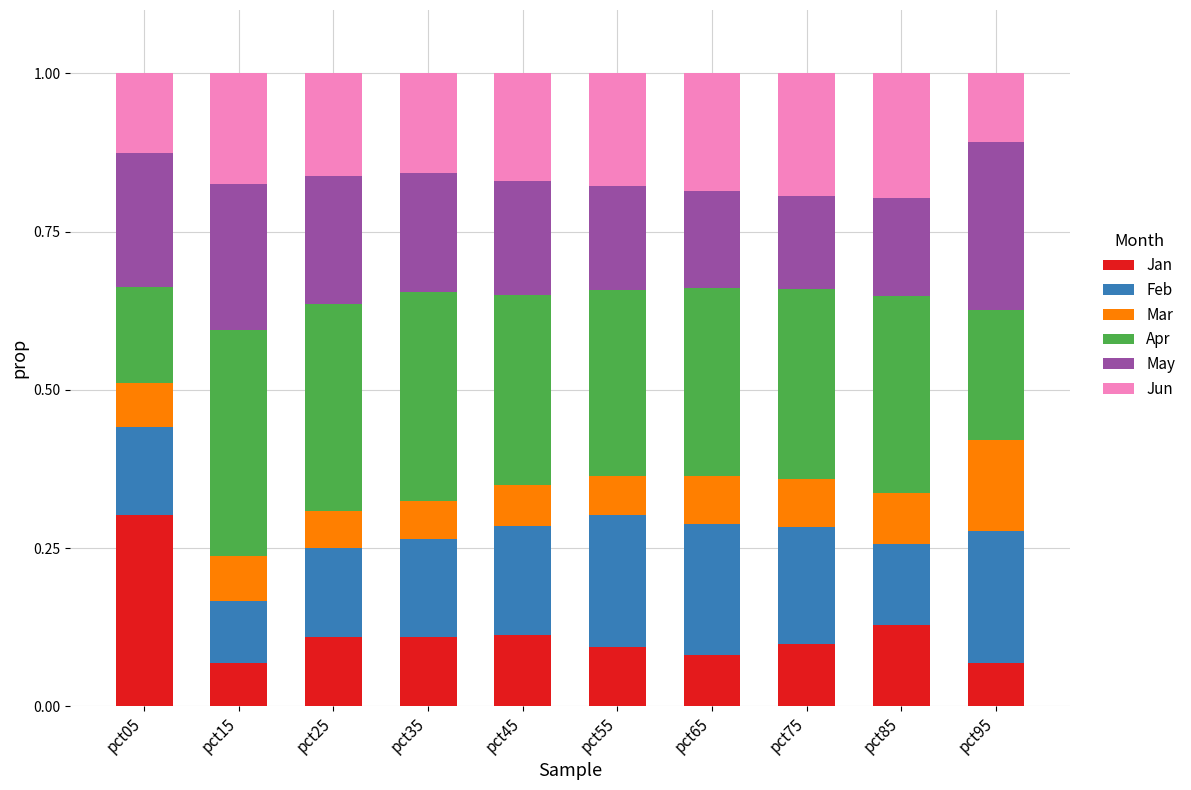

How many Jan values are between 0 and 1?

10